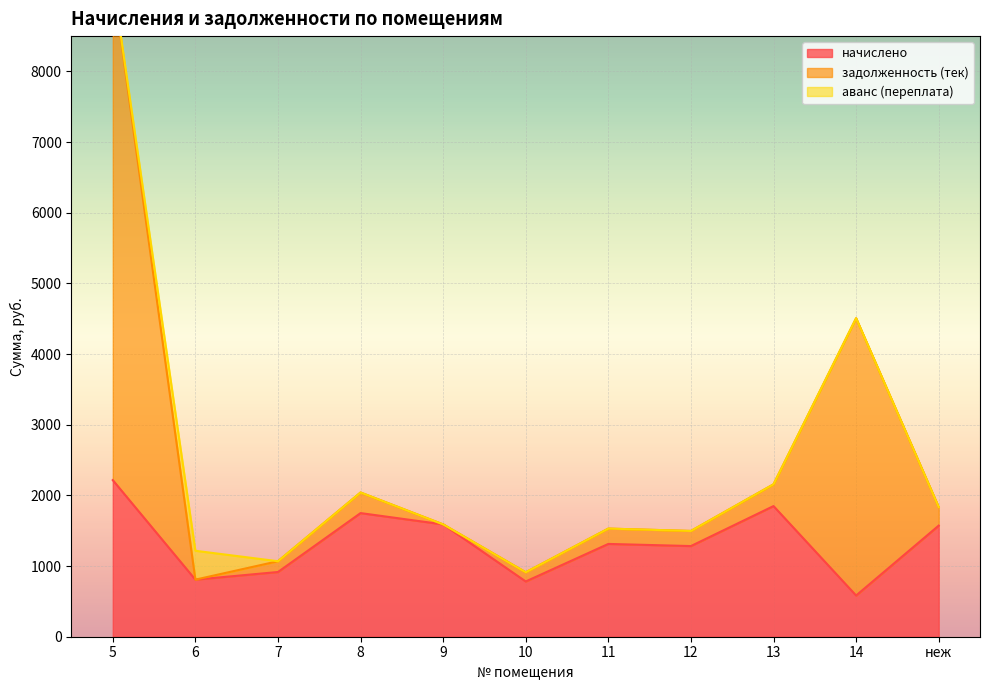

Where is the first local maximum for задолженность (тек)?

8